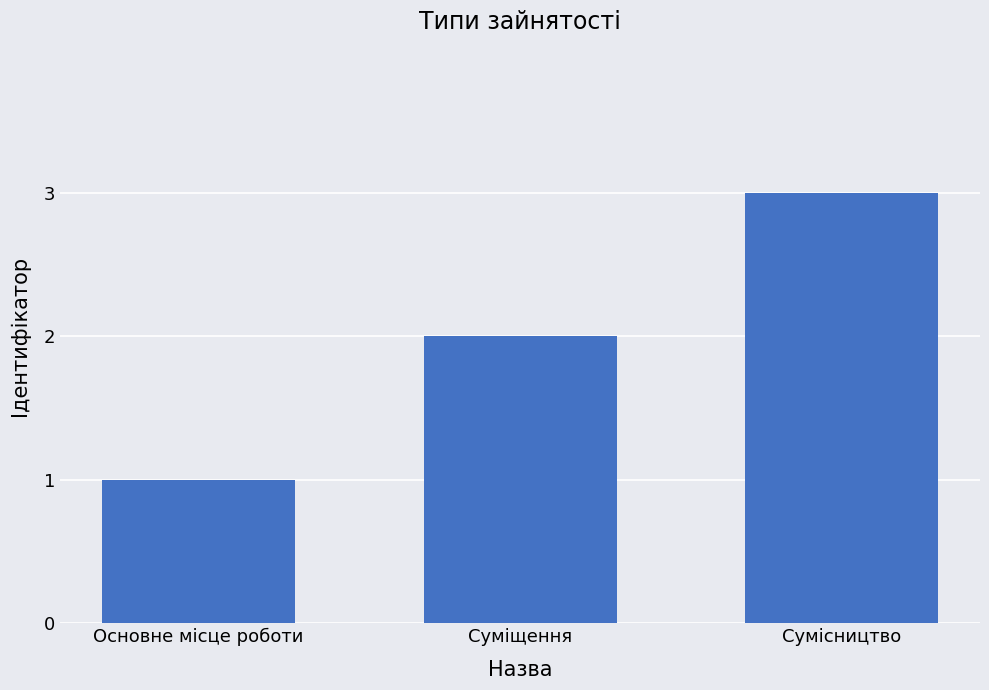

What is the label of the 2nd bar from the left?

Суміщення